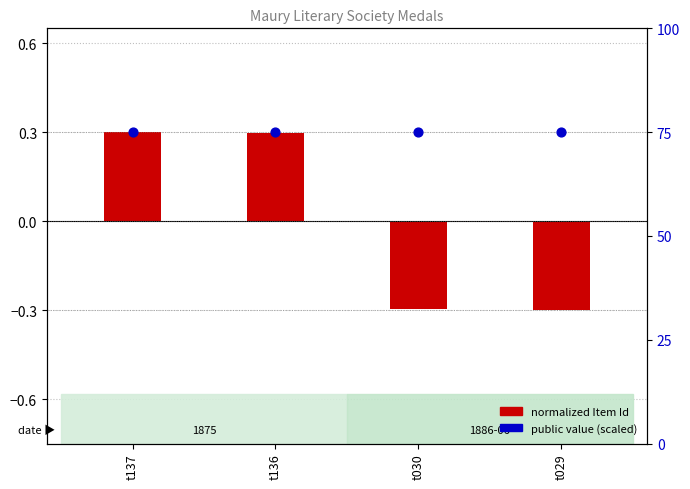

Which series contains the highest Y value?

public (scaled)